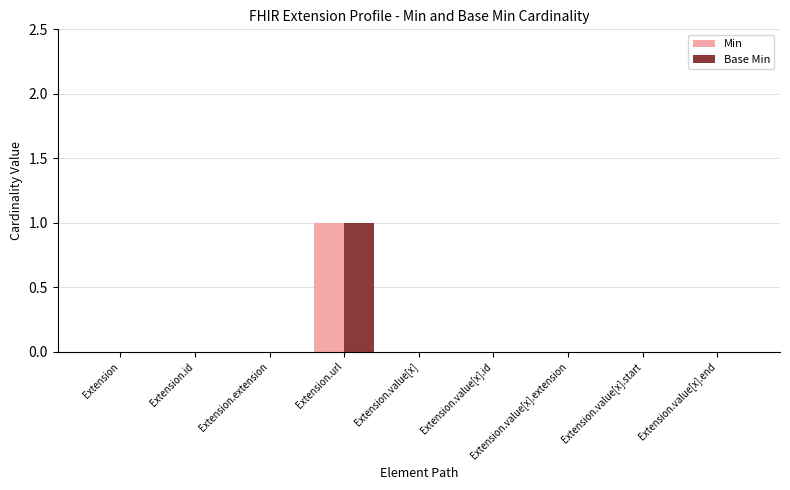

True or false: Min has a value of 0 at Extension.value[x].end.

True